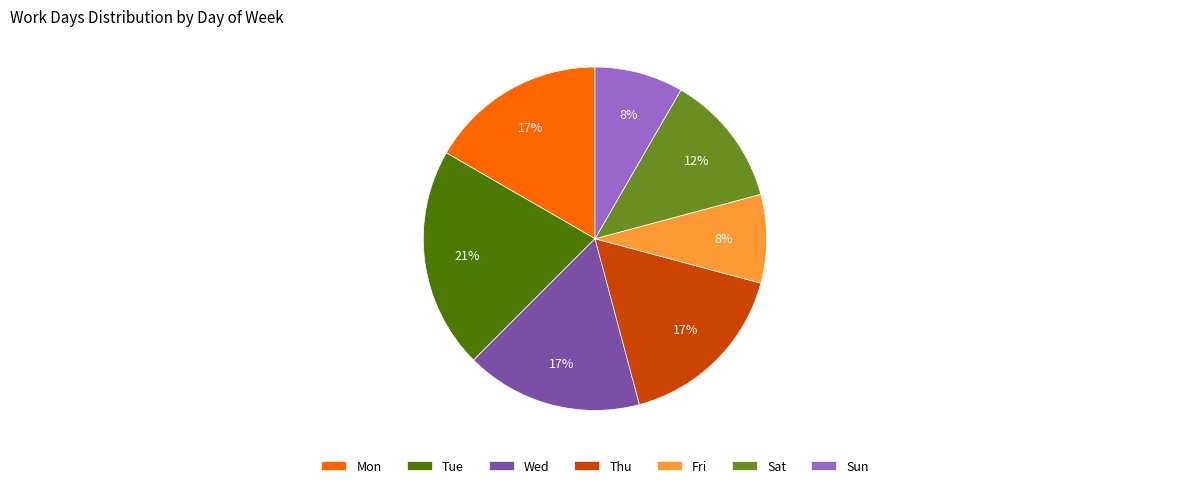

How many slices are in this pie chart?

7